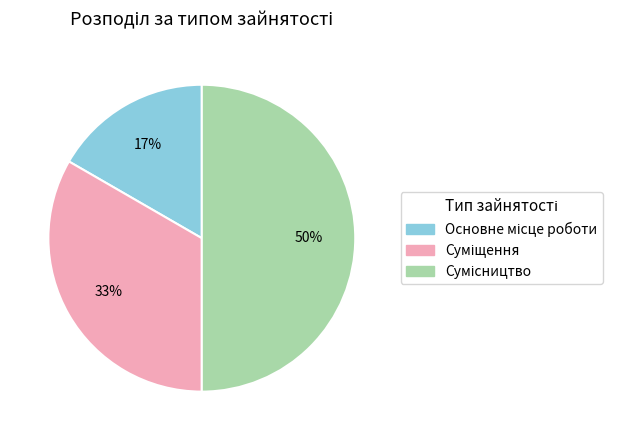

To the nearest percent, what is the average slice percentage?

33%